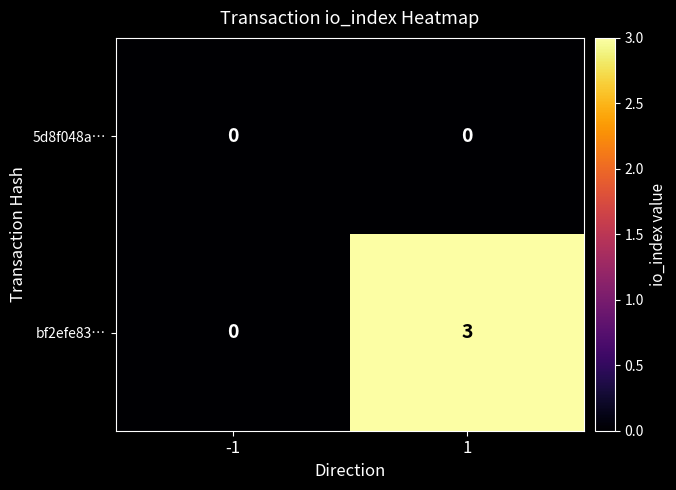

What is the spread (max minus min) of values at 1?

3